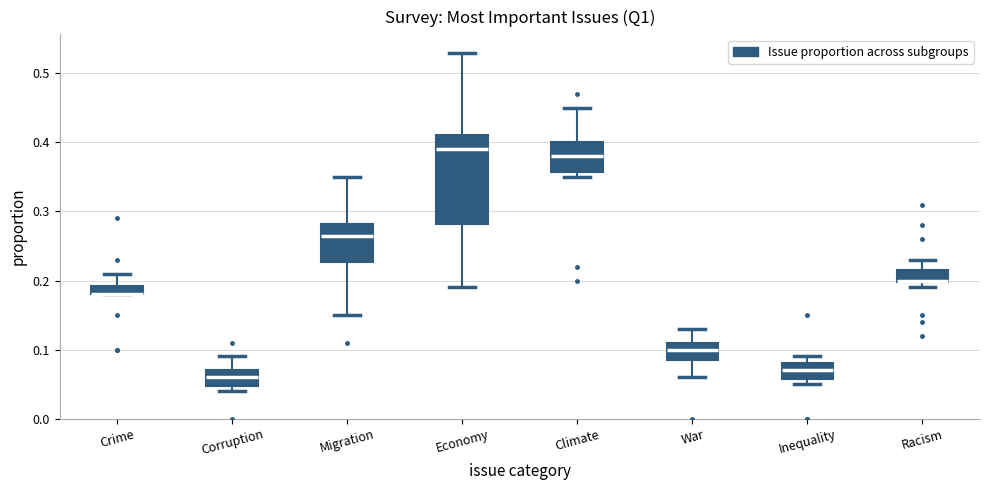

Where does the upper whisker of the box for Racism end on the y-axis? The values are not printed on the chart, so give them approximately, as read against the axis.

0.23